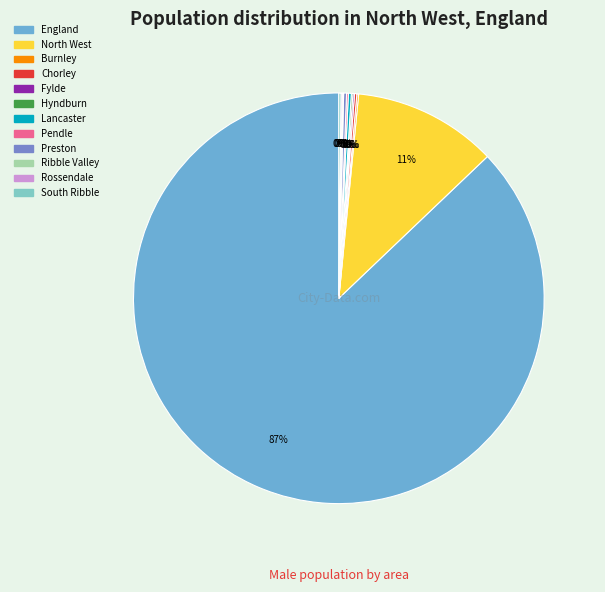

Which slice is the largest?

England